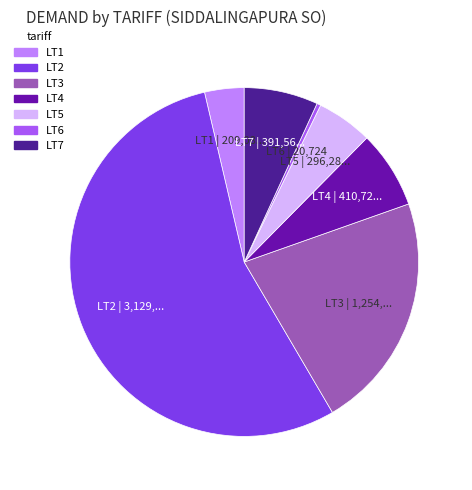

What is the smallest slice in the pie chart?

LT6